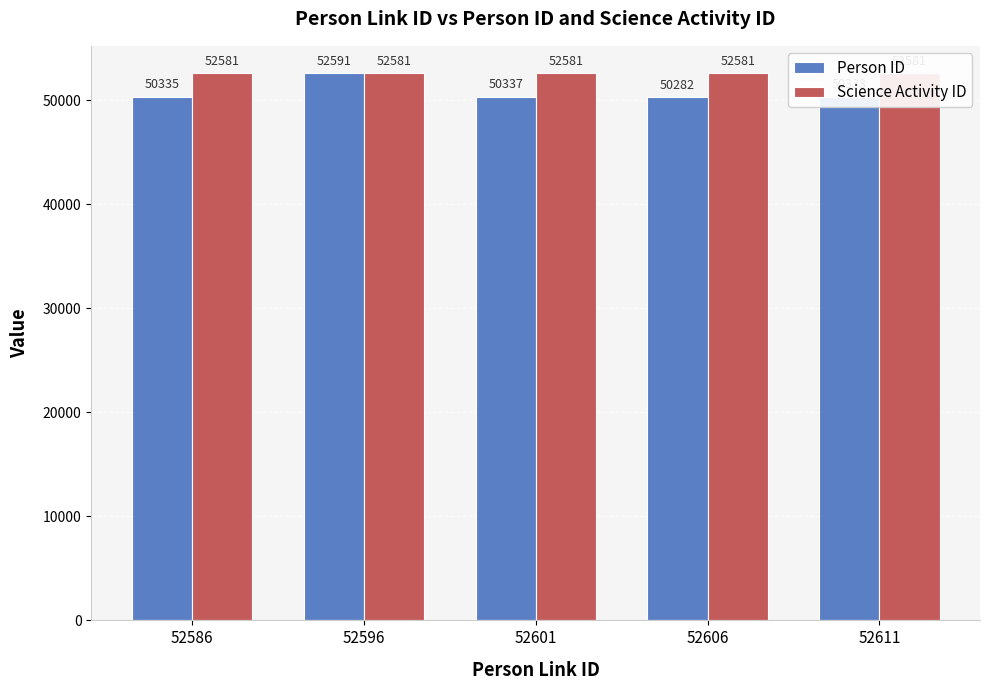

What is the sum of all Person ID values?

253878